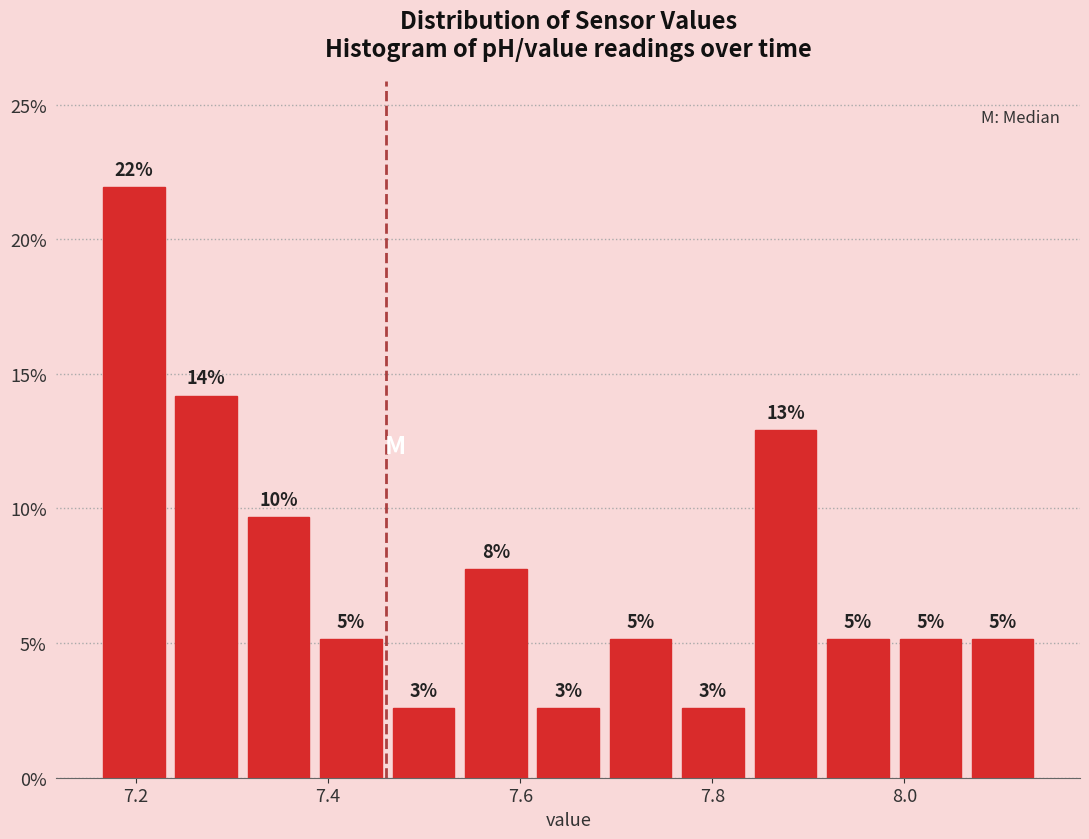

Read against the x-axis, roughly where is the centre of the tallest bar?

7.20